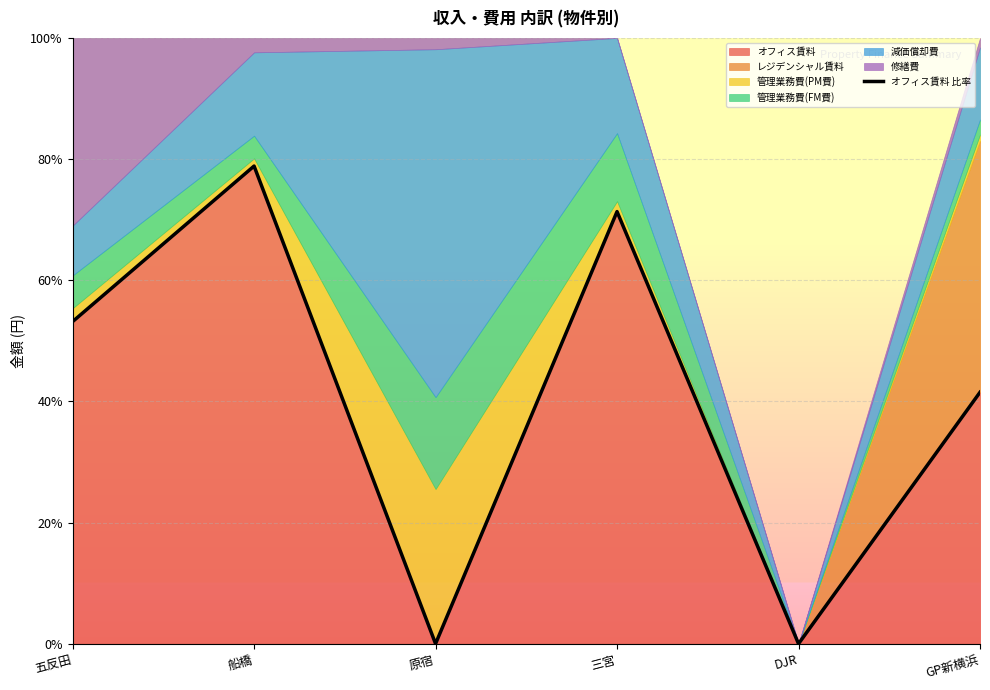

What is the label of the 5th point from the left?

DJR